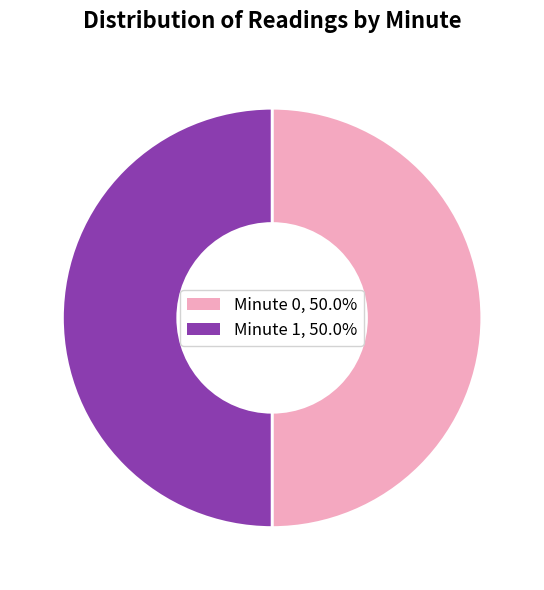

How many slices are in this pie chart?

2